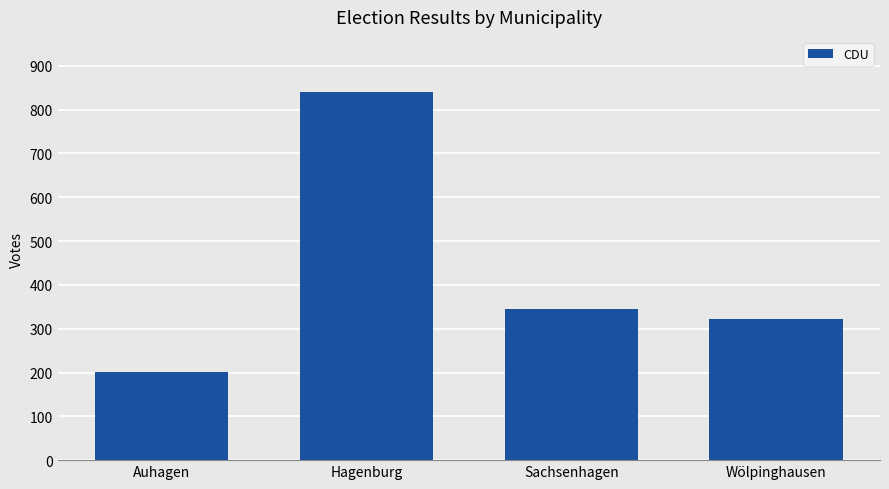

What is the smallest value displayed?

201